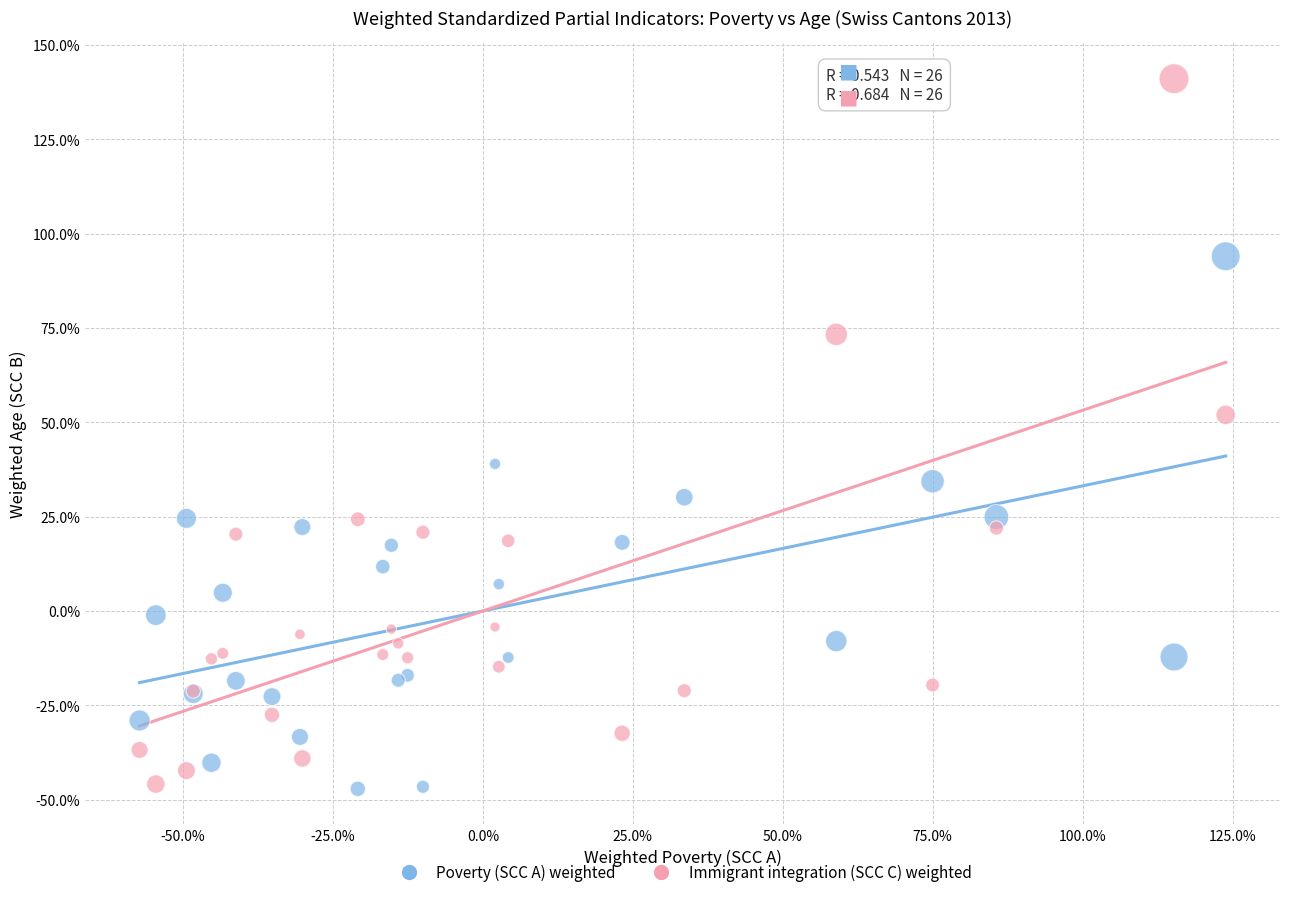

What are all the series names shown in the legend?

Poverty (SCC A) weighted, Immigrant integration (SCC C) weighted